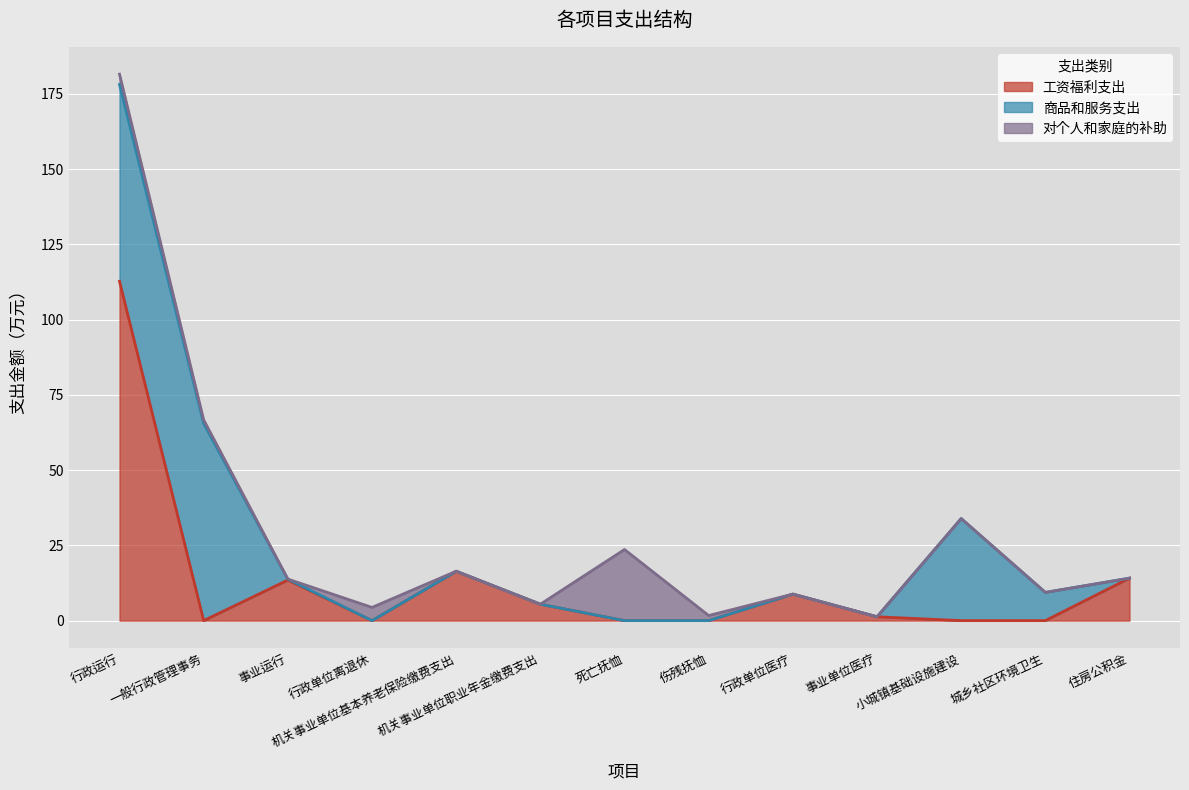

Between 一般行政管理事务 and 城乡社区环境卫生, which series saw the biggest shift?

商品和服务支出